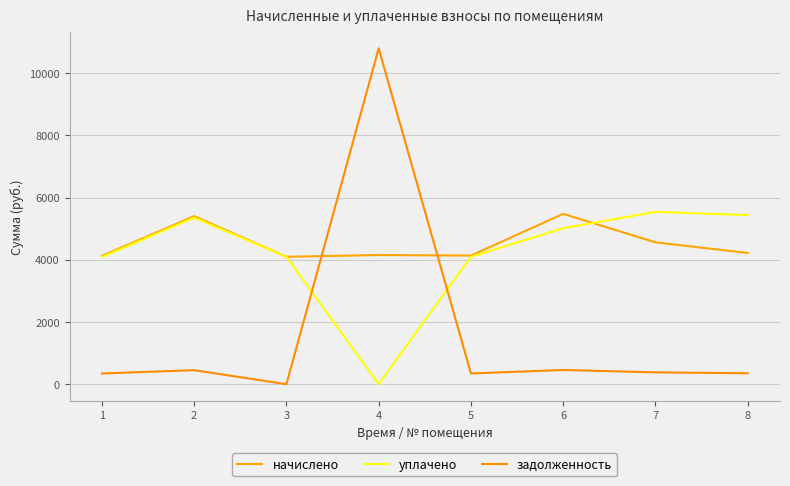

Reading left to right, what are all the values shown in this chart?

начислено: 4126.4	5403.1	4096.3	4154.2	4135.7	5477.2	4561.2	4219.0
уплачено: 4089.9	5355.2	4095.8	0.0	4099.0	5015.9	5539.8	5438.3
задолженность: 343.9	450.3	0.0	10800.7	344.6	456.4	380.1	351.6